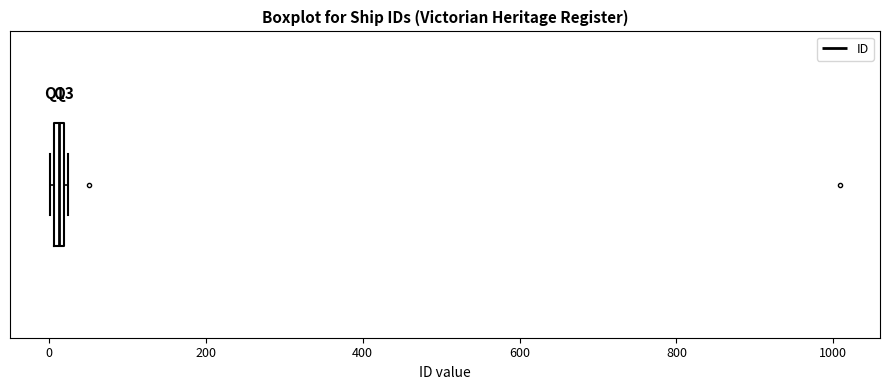

Where is the right edge of the box on the x-axis? The values are not printed on the chart, so give them approximately, as read against the axis.

20